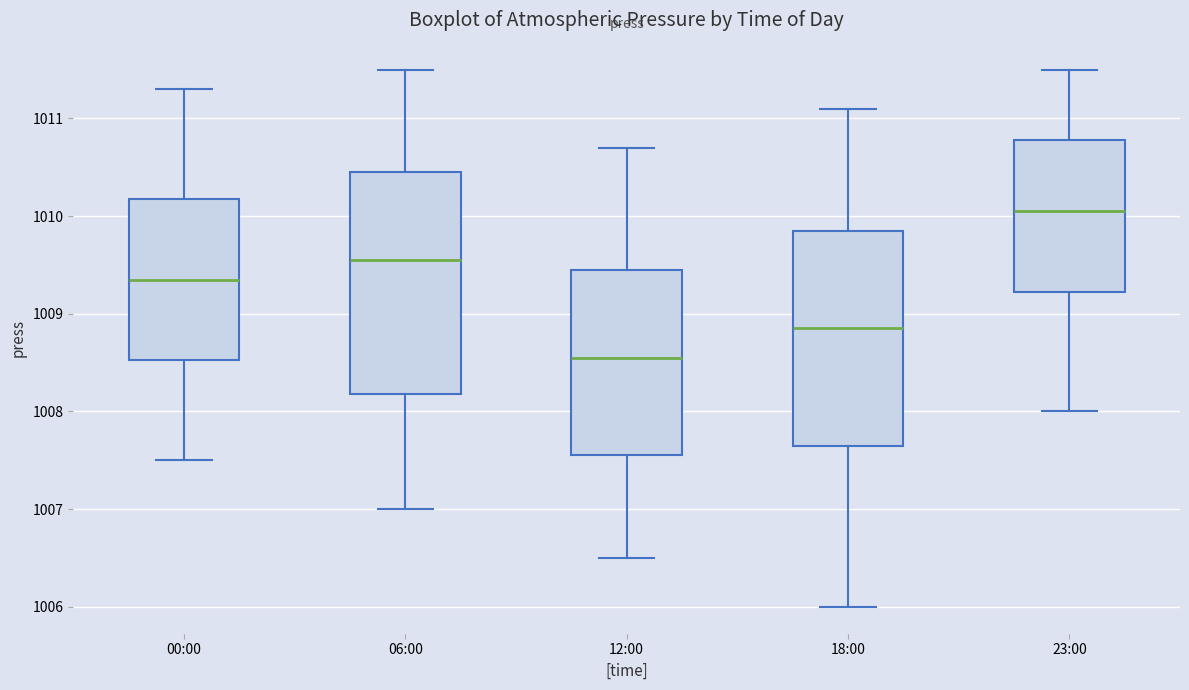

Which box's median line is the highest?

23:00